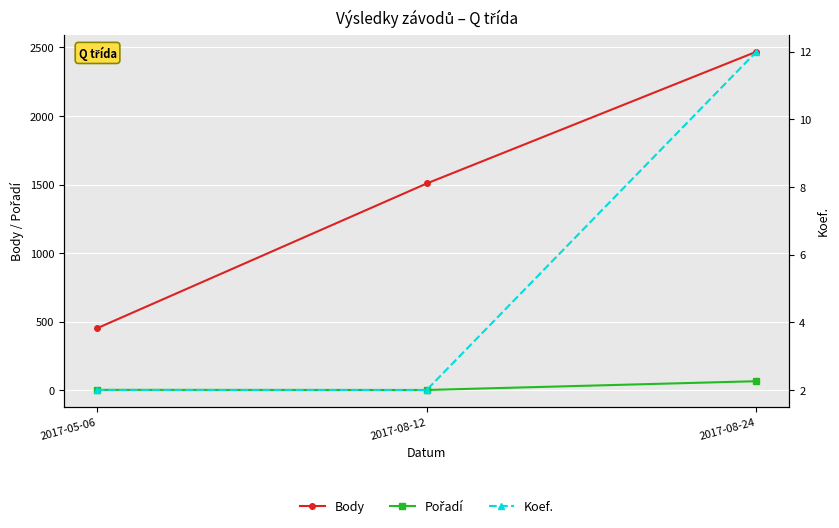

What are all the series names shown in the legend?

Body, Pořadí, Koef.